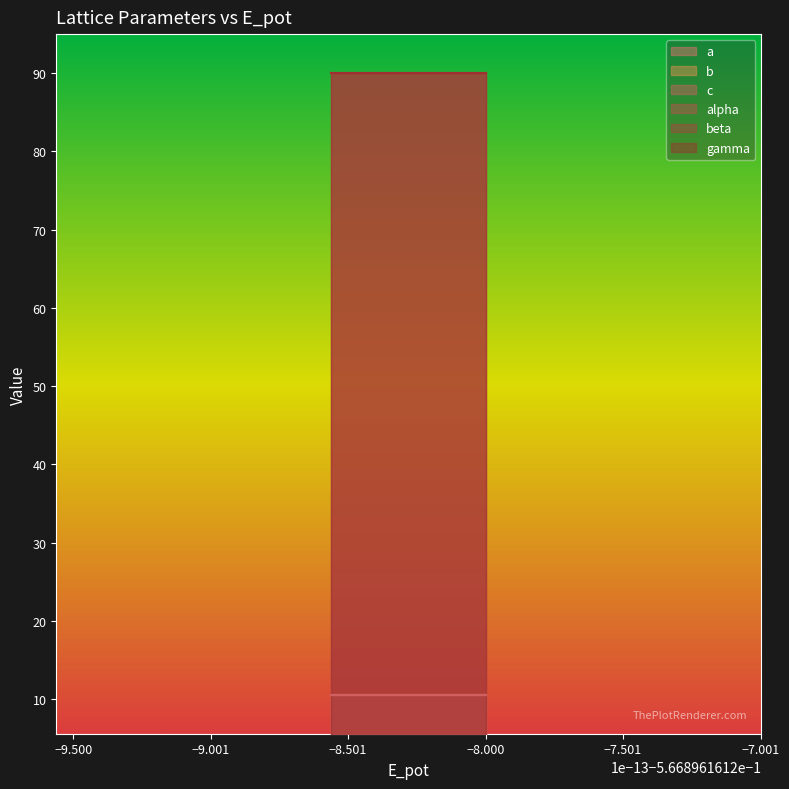

How many categories are shown in the chart?

4